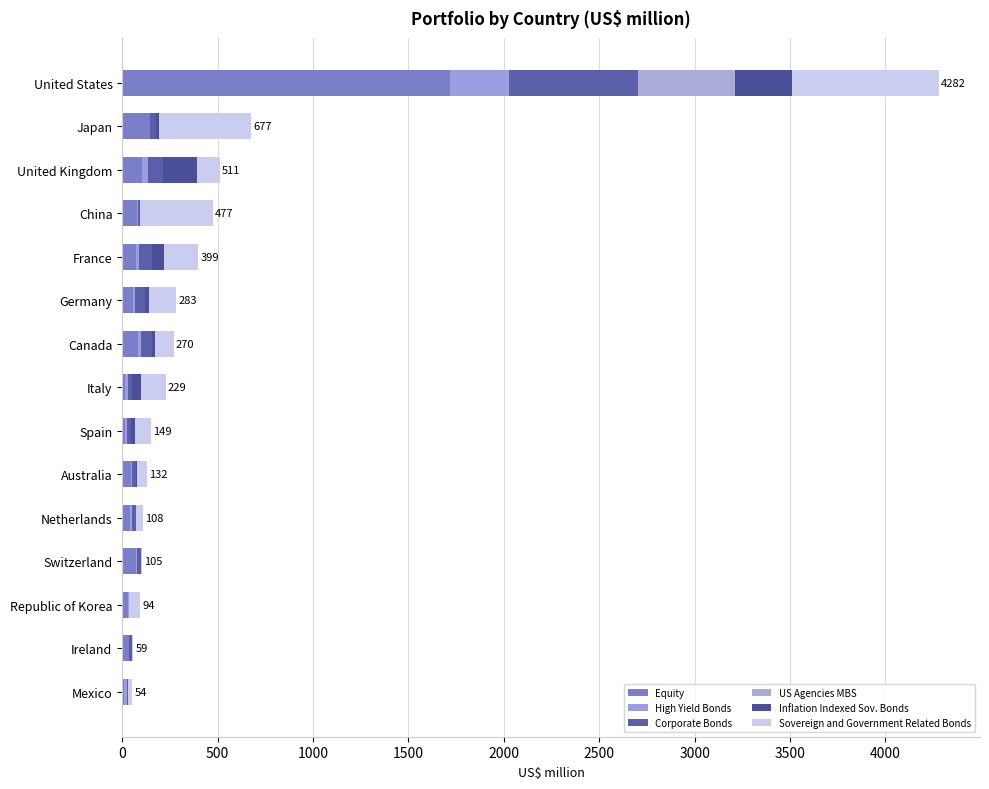

Which series has the largest range (max minus min)?

Equity